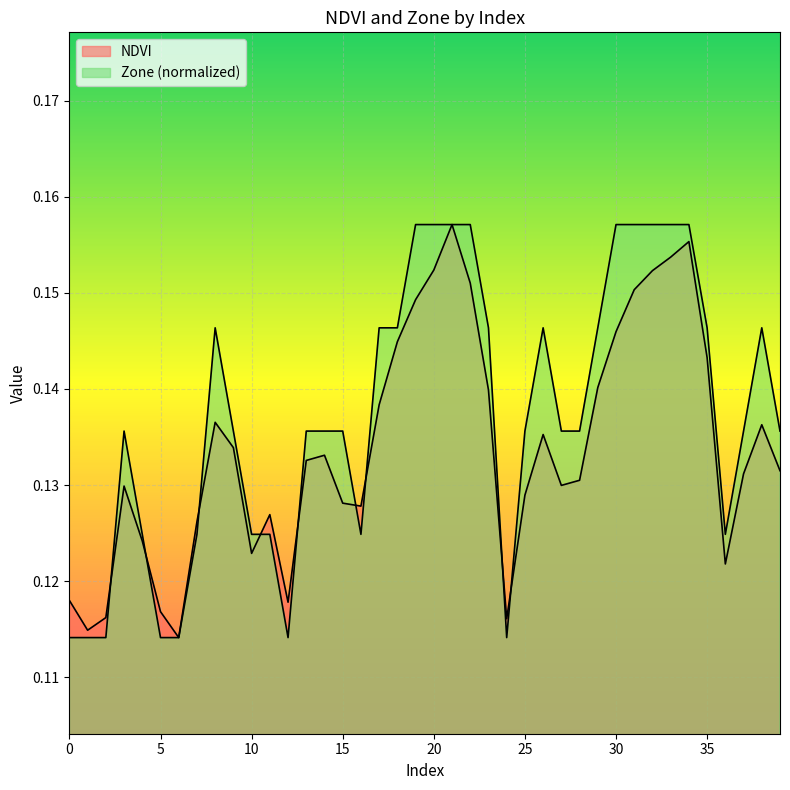

Reading left to right, what are all the values shown in this chart?

NDVI: 0=0.1	1=0.1	2=0.1	3=0.1	4=0.1	5=0.1	6=0.1	7=0.1	8=0.1	9=0.1	10=0.1	11=0.1	12=0.1	13=0.1	14=0.1	15=0.1	16=0.1	17=0.1	18=0.1	19=0.1	20=0.2	21=0.2	22=0.2	23=0.1	24=0.1	25=0.1	26=0.1	27=0.1	28=0.1	29=0.1	30=0.1	31=0.2	32=0.2	33=0.2	34=0.2	35=0.1	36=0.1	37=0.1	38=0.1	39=0.1
Zone: 0=0.1	1=0.1	2=0.1	3=0.1	4=0.1	5=0.1	6=0.1	7=0.1	8=0.1	9=0.1	10=0.1	11=0.1	12=0.1	13=0.1	14=0.1	15=0.1	16=0.1	17=0.1	18=0.1	19=0.2	20=0.2	21=0.2	22=0.2	23=0.1	24=0.1	25=0.1	26=0.1	27=0.1	28=0.1	29=0.1	30=0.2	31=0.2	32=0.2	33=0.2	34=0.2	35=0.1	36=0.1	37=0.1	38=0.1	39=0.1